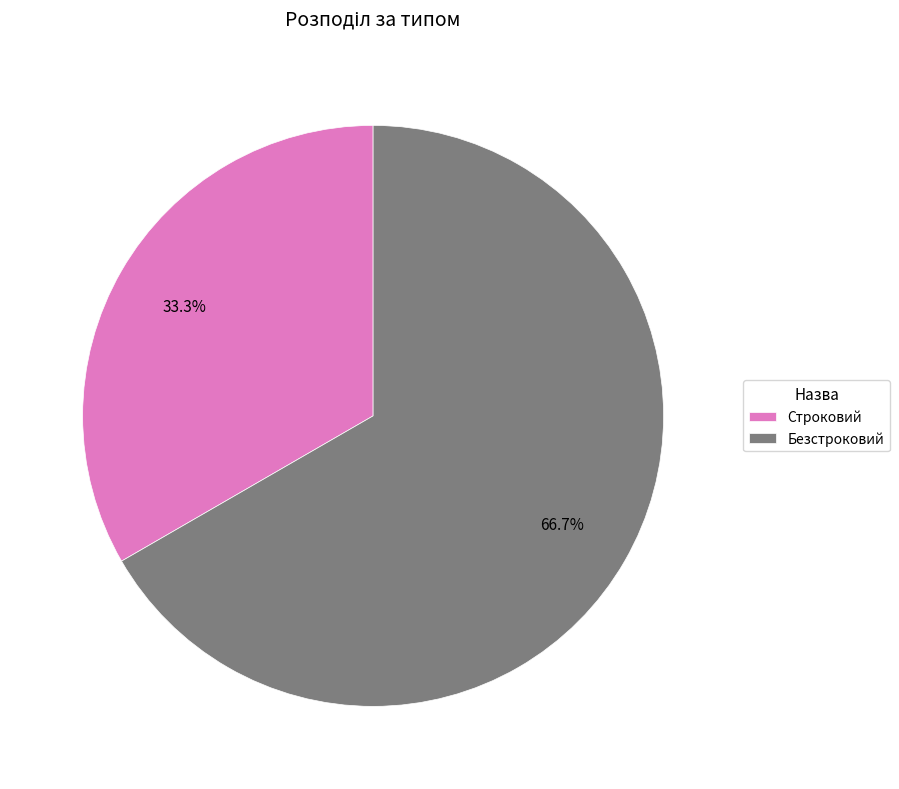

What percentage is the Строковий slice, to the nearest percent?

33%